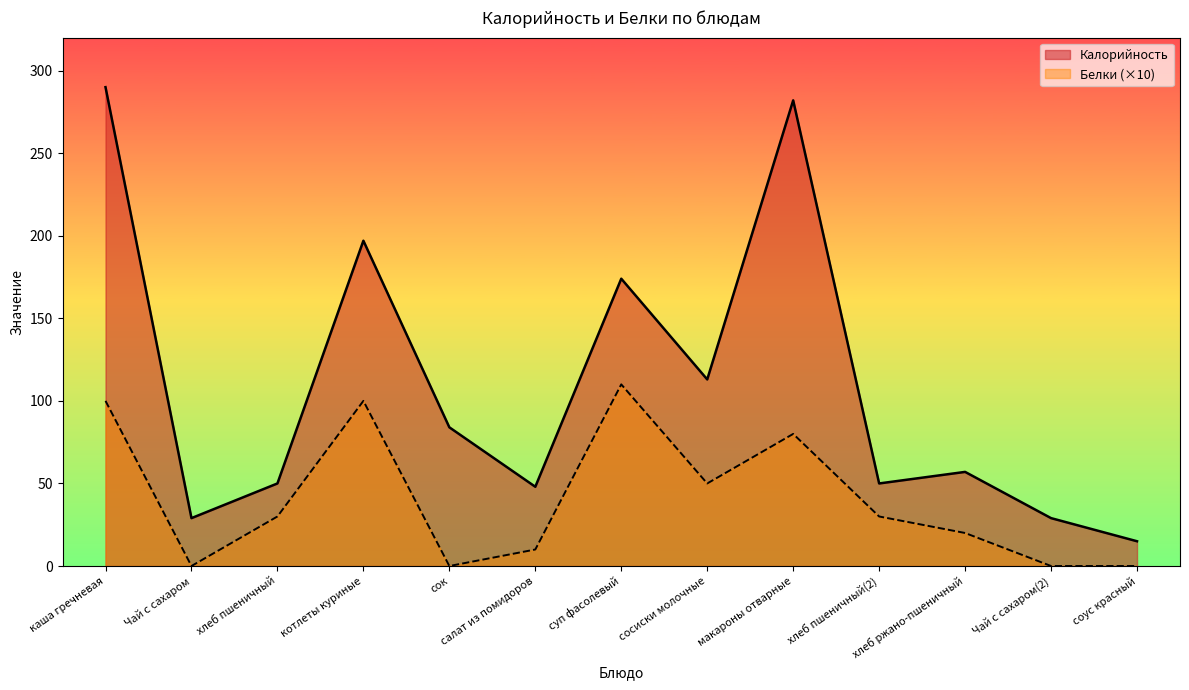

Which series changed the most between хлеб пшеничный and суп фасолевый?

Калорийность